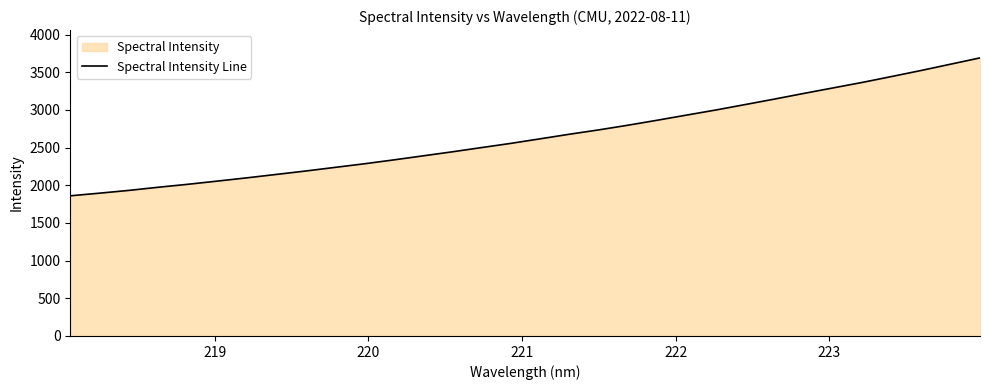

What is the maximum value shown in the chart?

3690.1